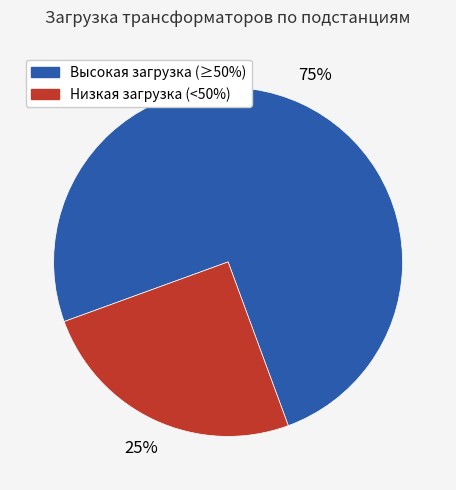

Is there any slice that represents more than half of the pie?

Yes